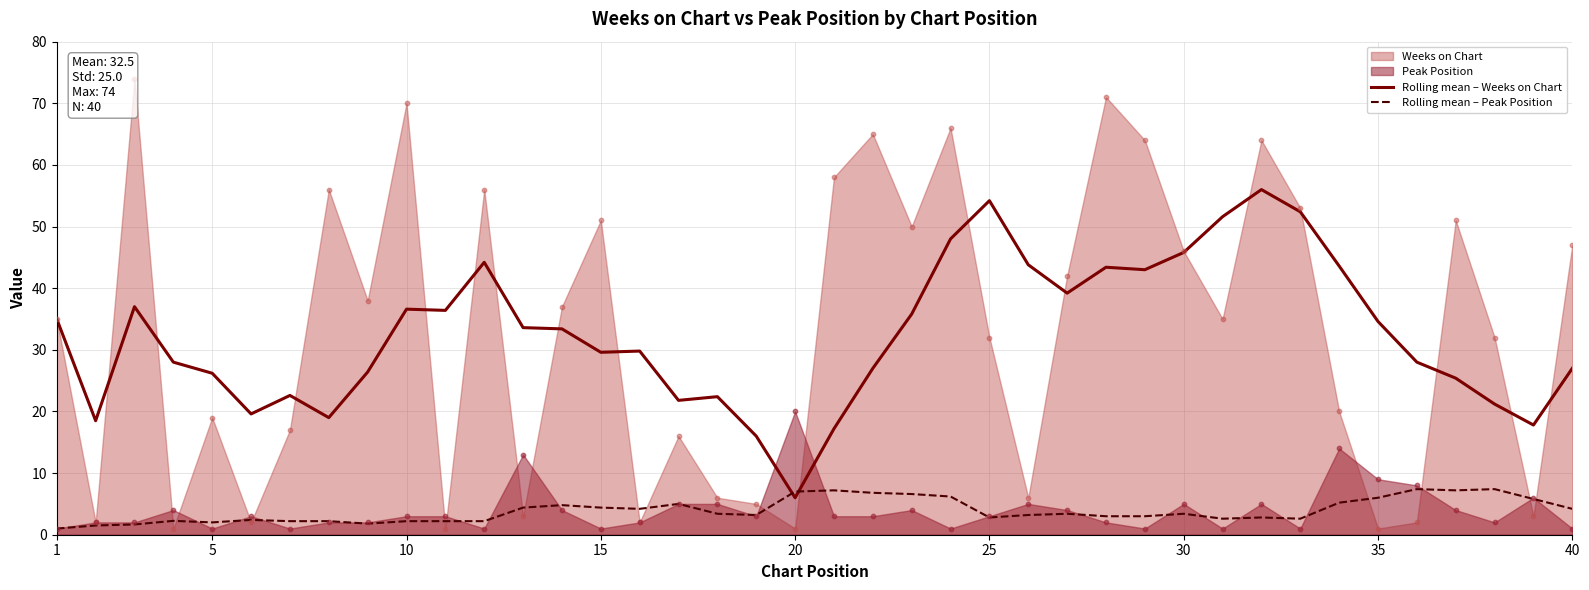

Which category has the lowest value in the Rolling mean – Weeks on Chart series?

20